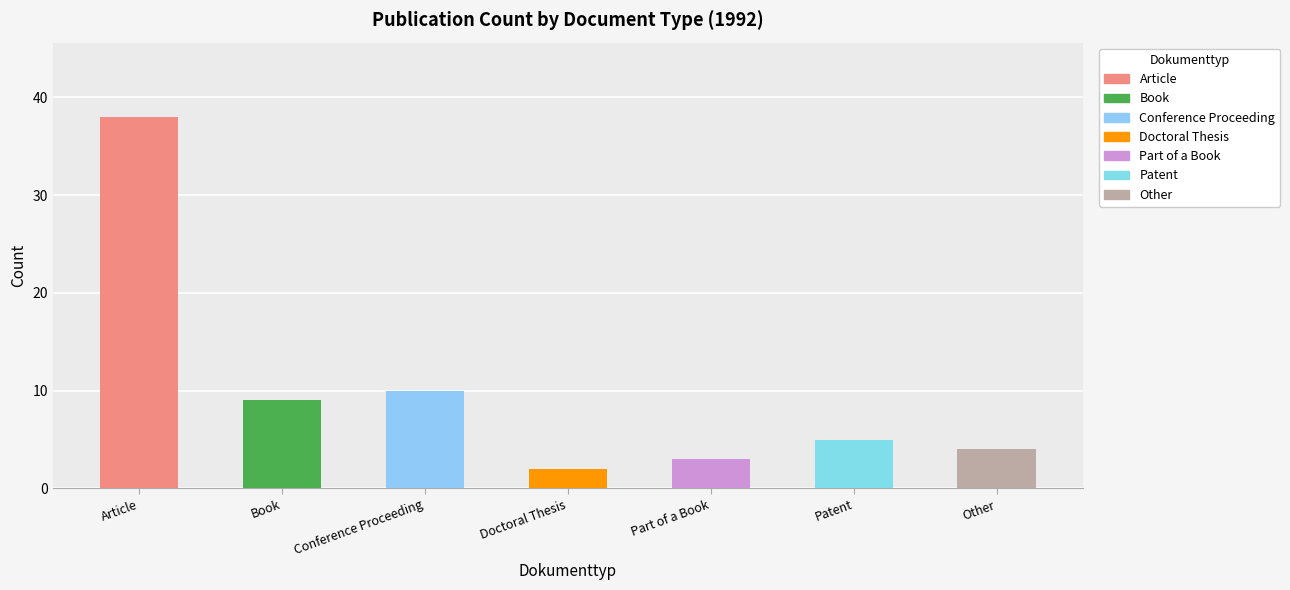

The value at Patent is 9. True or false?

False